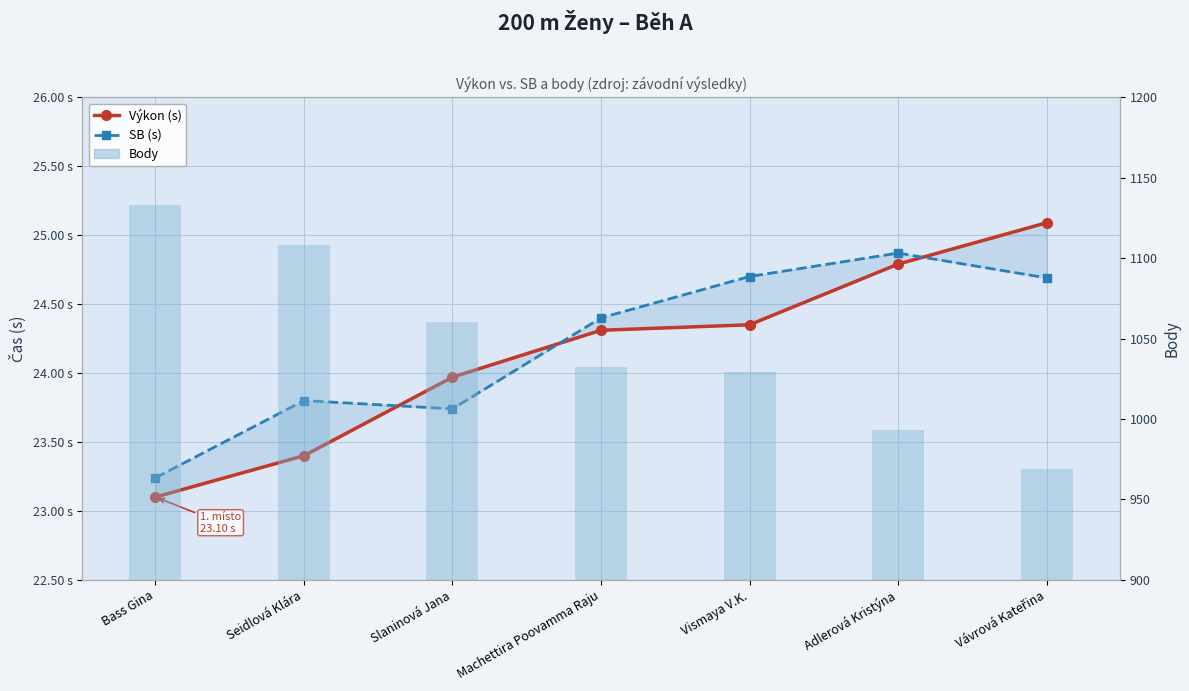

The Body series shows 1108.0 at Seidlová Klára. True or false?

True